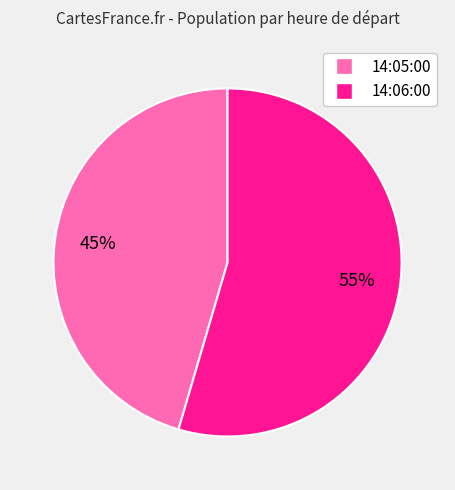

Is there a majority slice in this chart?

Yes